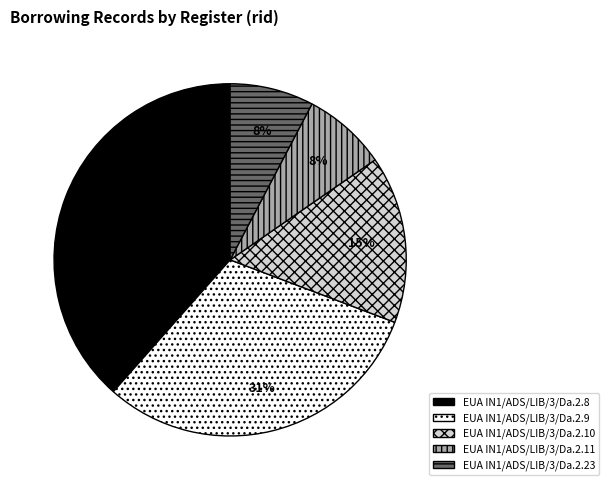

To the nearest percent, what is the average slice percentage?

20%